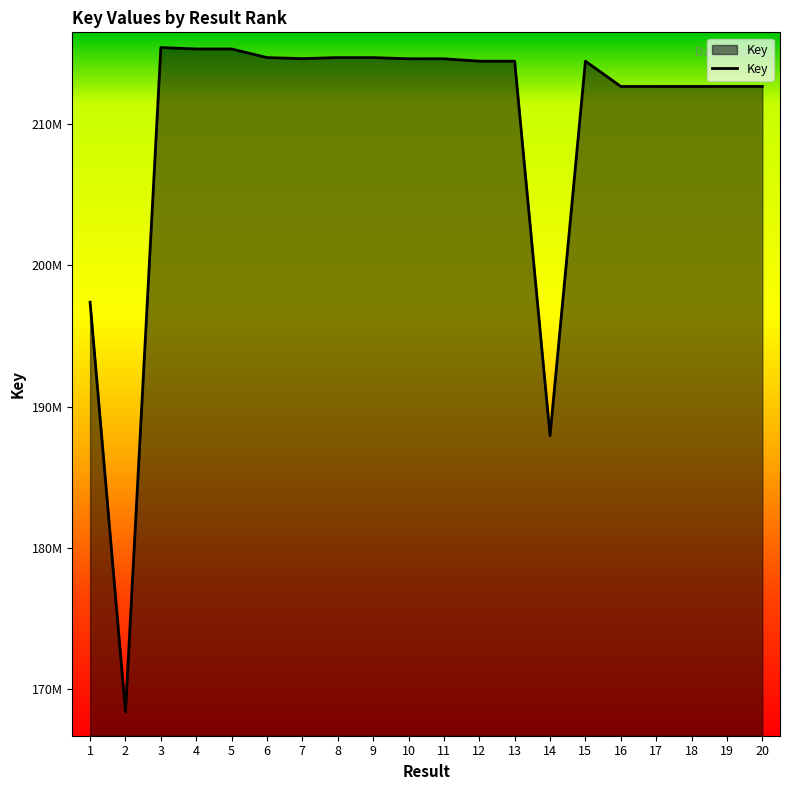

Is this an area chart (filled region under the line)?

Yes